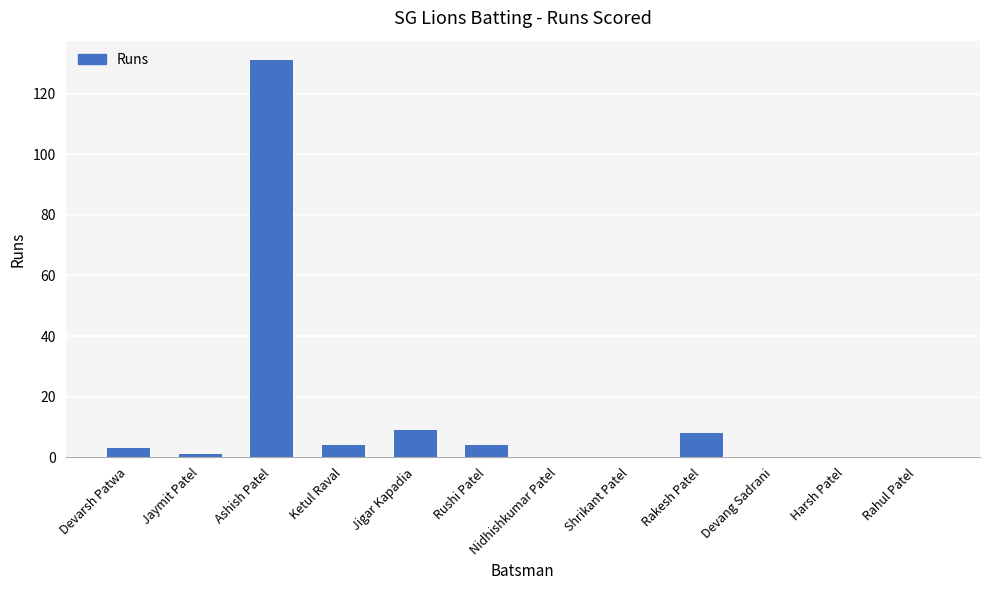

Does the chart contain stacked bars?

No